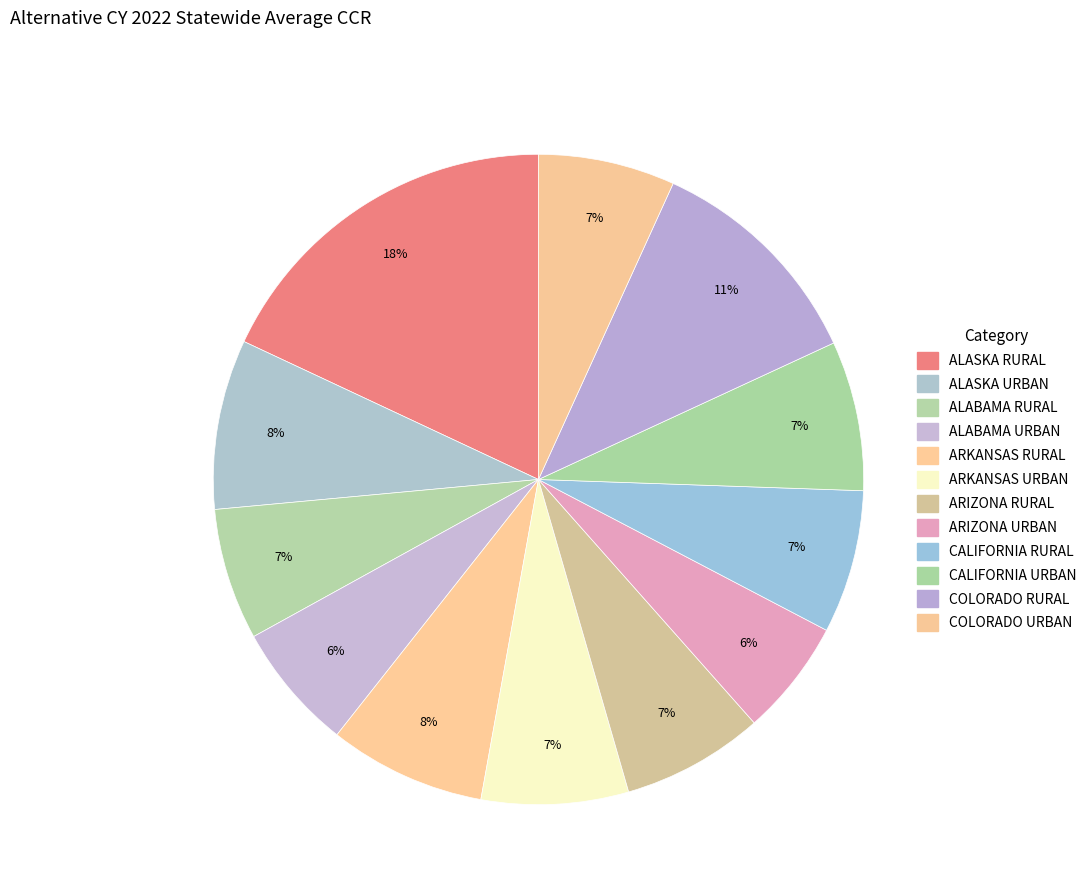

What percentage is the ALABAMA URBAN slice, to the nearest percent?

6%